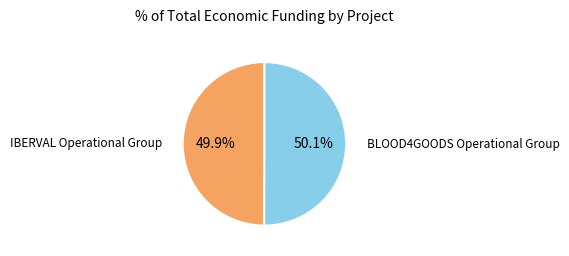

What percentage do IBERVAL Operational Group and BLOOD4GOODS Operational Group together represent?

100.0%